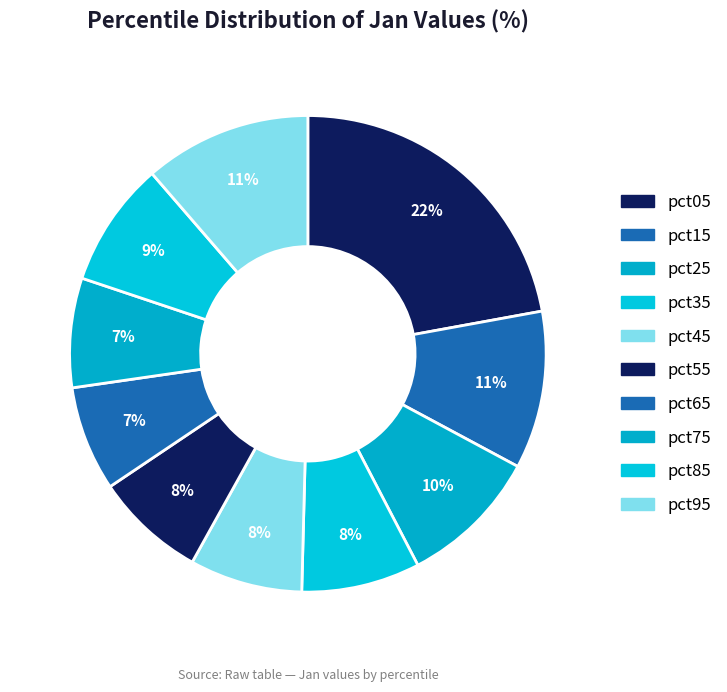

To the nearest percent, what portion does pct05 represent?

22%